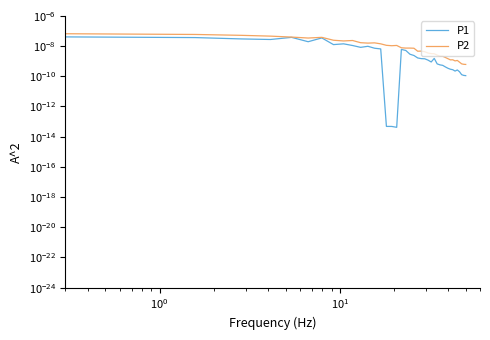

How many lines are shown in the chart?

2